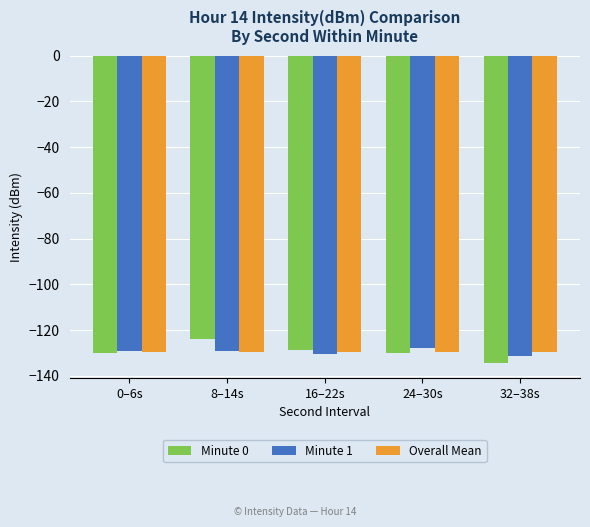

Is the value of Overall Mean at 32–38s greater than the value of Minute 0 at 8–14s?

No